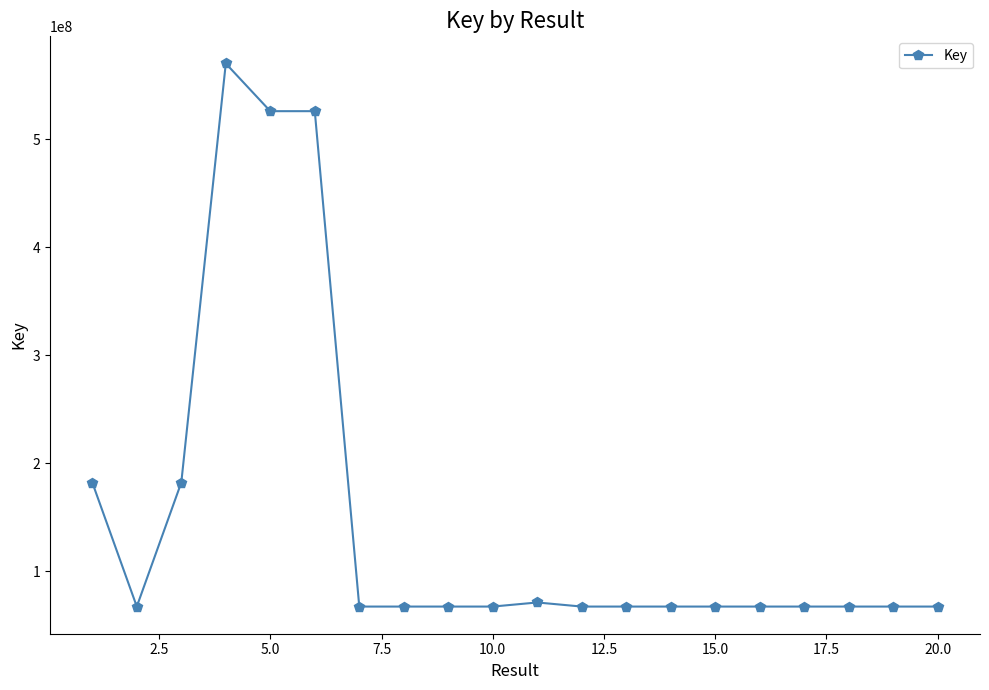

What is the smallest value displayed?

67472288